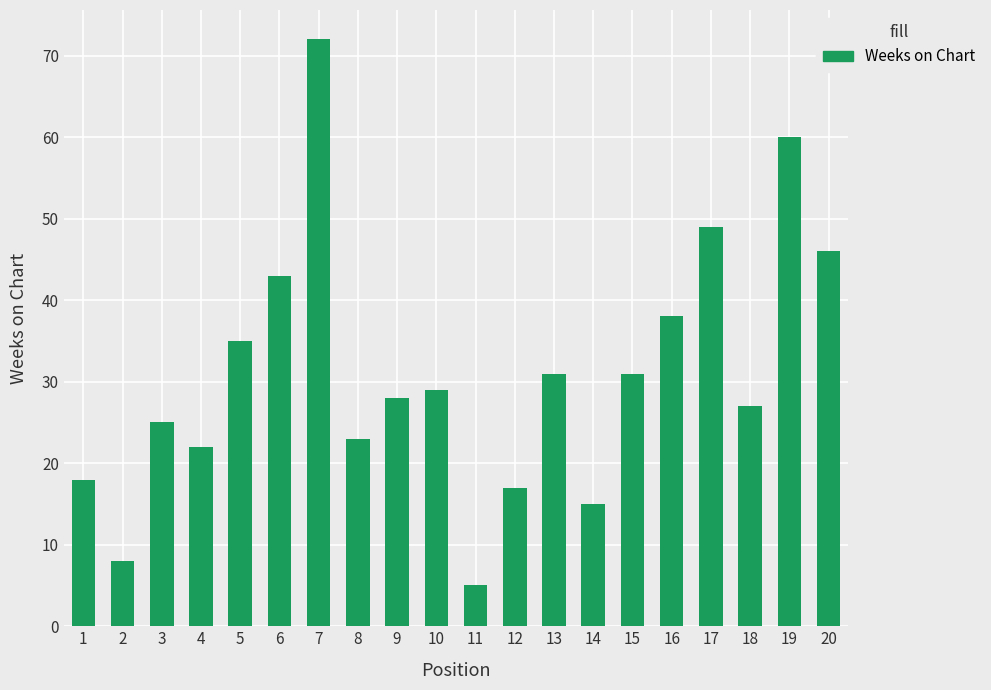

Reading left to right, extract all data points from this chart.

18	8	25	22	35	43	72	23	28	29	5	17	31	15	31	38	49	27	60	46